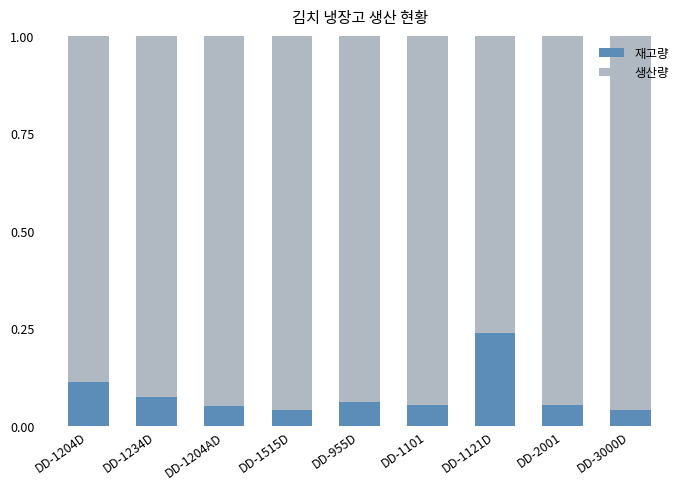

What is the greatest value displayed?

1.0